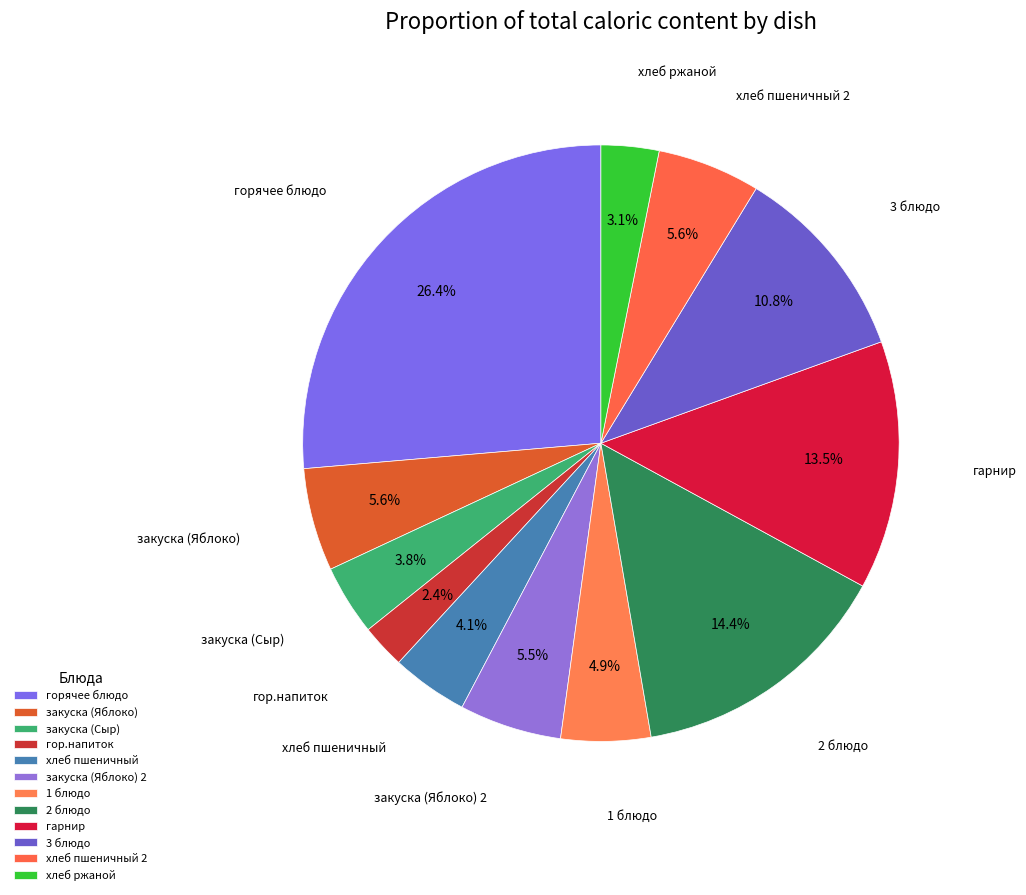

What is the ratio of the value at закуска (Сыр) to the value at гор.напиток?

1.6